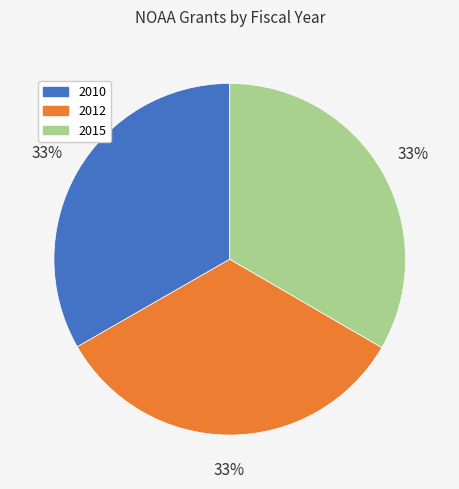

Is it true that 2010 is 33% of the pie?

True